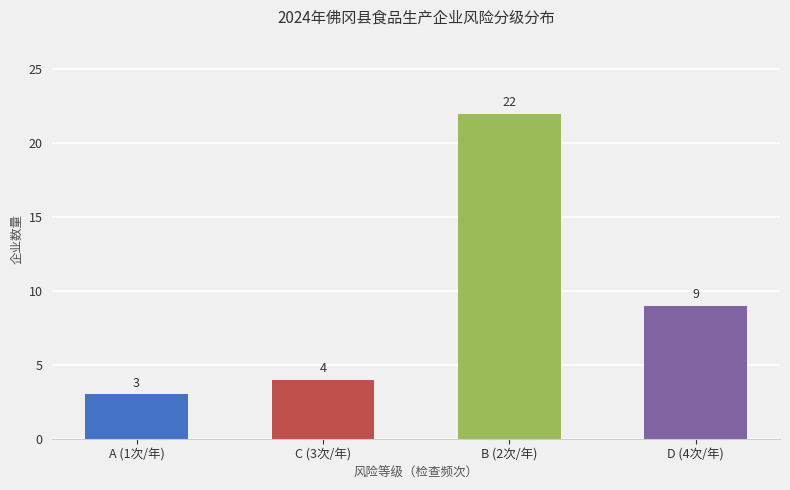

Reading left to right, extract all data points from this chart.

3	4	22	9